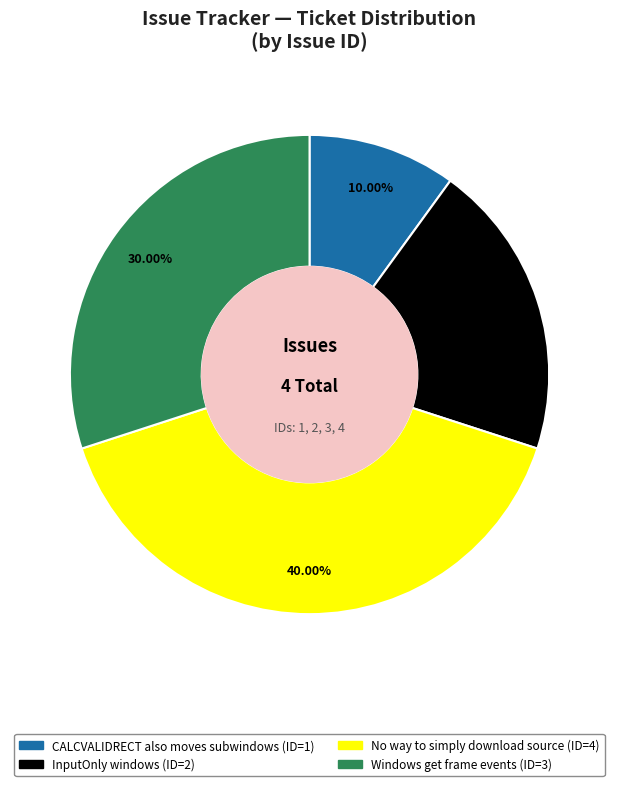

Rank the categories by value from highest to lowest.

No way to simply download source, Windows get frame events, InputOnly windows, CALCVALIDRECT also moves subwindows